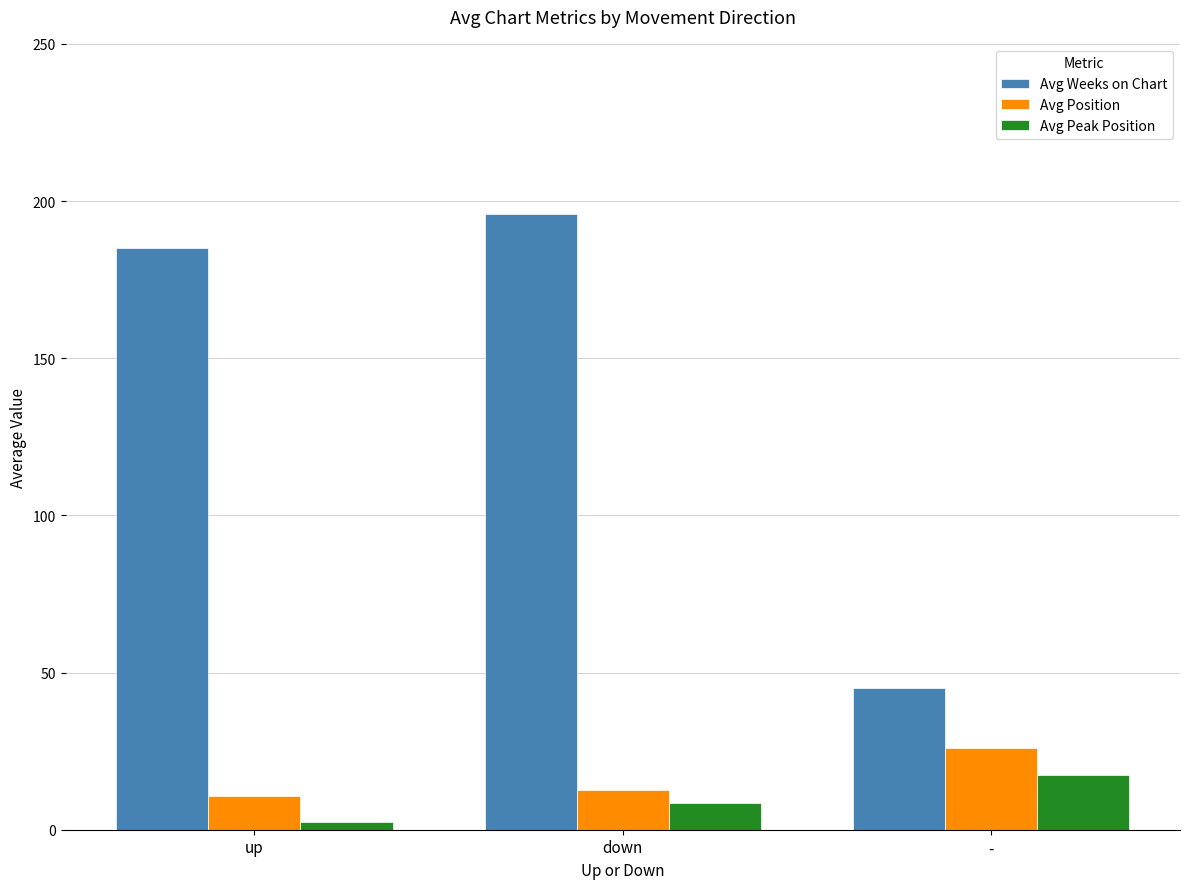

How many values in the Avg Peak Position series are below 8?

1